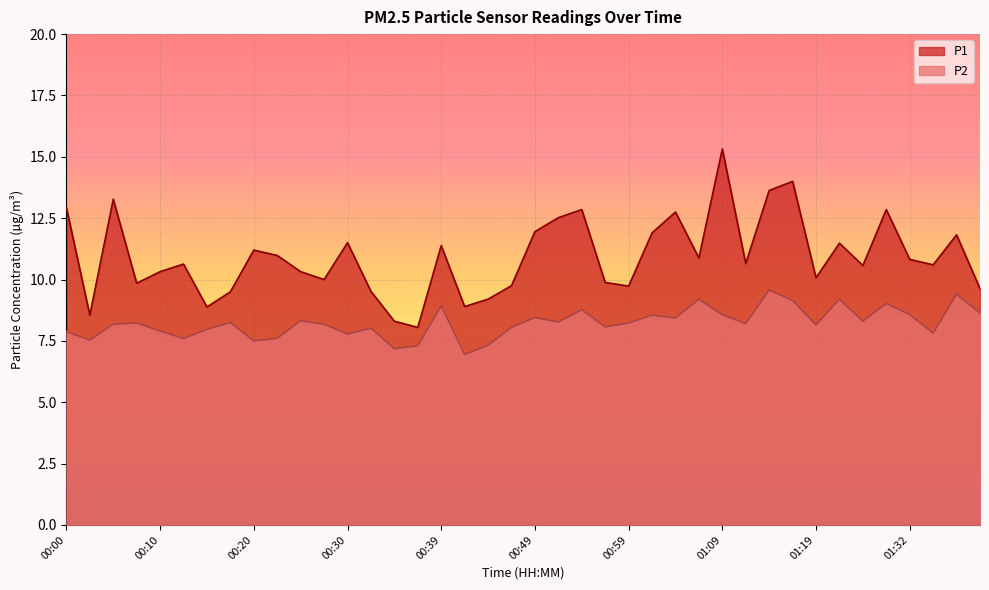

Rank the series by their average value, from lowest to highest.

P2, P1